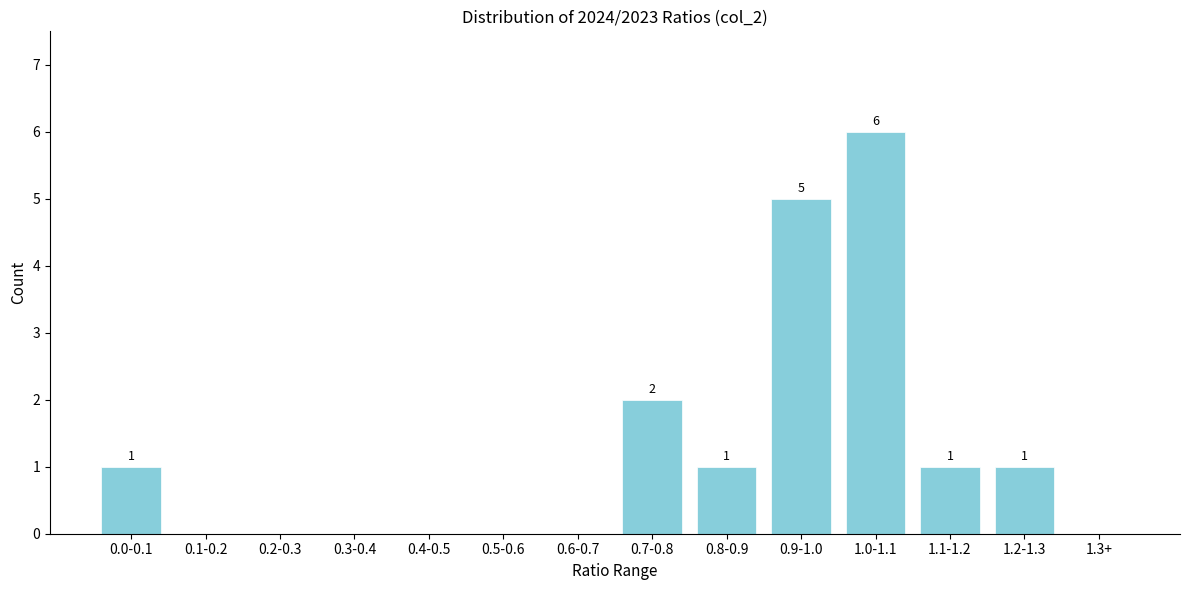

Reading left to right, list all the values displayed in this chart.

0.0-0.1=1	0.1-0.2=0	0.2-0.3=0	0.3-0.4=0	0.4-0.5=0	0.5-0.6=0	0.6-0.7=0	0.7-0.8=2	0.8-0.9=1	0.9-1.0=5	1.0-1.1=6	1.1-1.2=1	1.2-1.3=1	1.3+=0